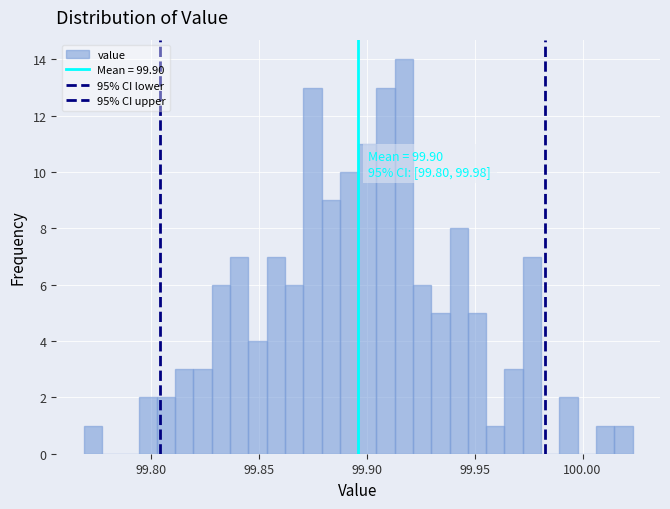

Around what value on the x-axis is the tallest bar? Give the approximate position of its centre, as read against the axis.

99.915